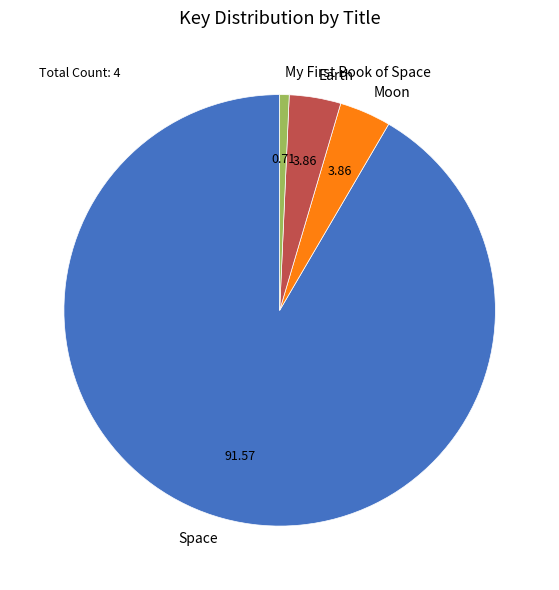

Approximately how many times larger is the value at Earth compared to Moon?

1.0